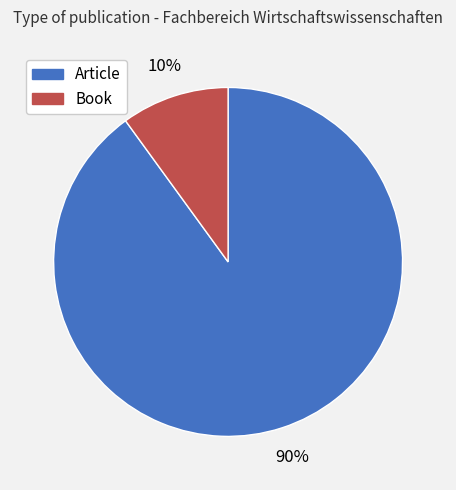

How many segments does this pie chart have?

2